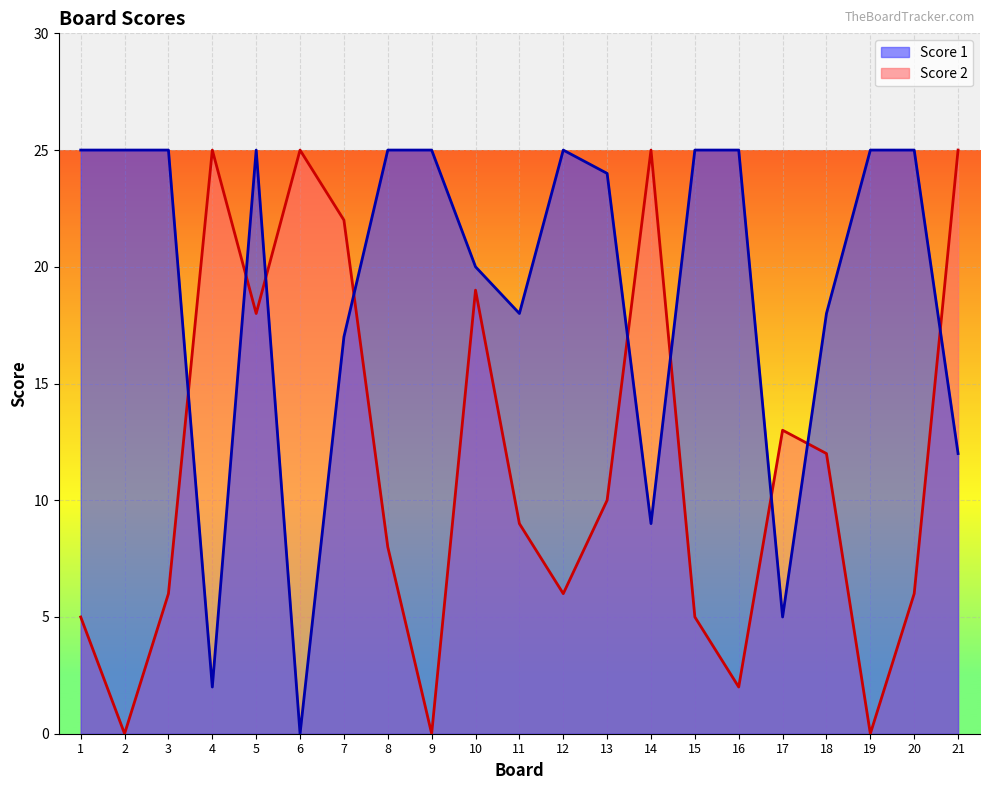

What is the difference between the maximum and minimum values in the Score 1 series?

25